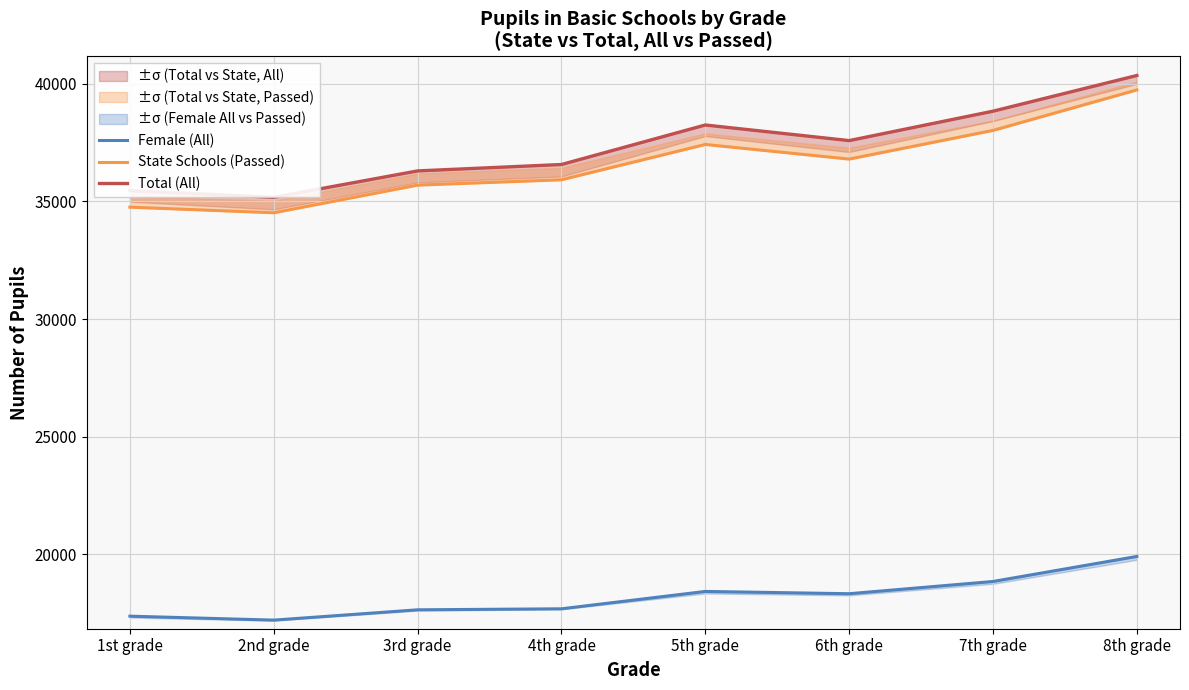

At which label does Total (All) first exceed 37584?

5th grade